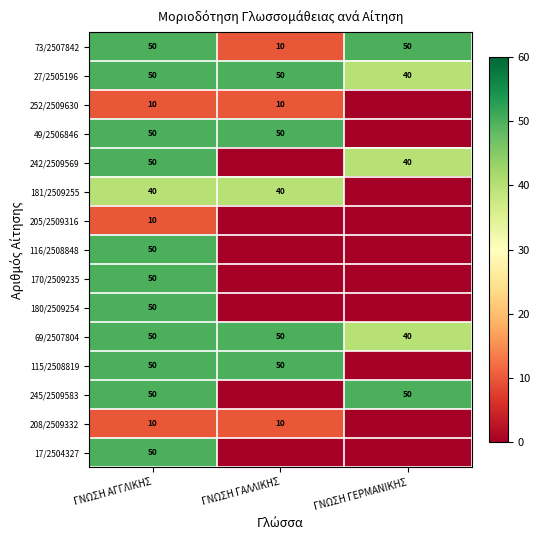

What is the spread (max minus min) of values at ΓΝΩΣΗ ΑΓΓΛΙΚΗΣ?

40